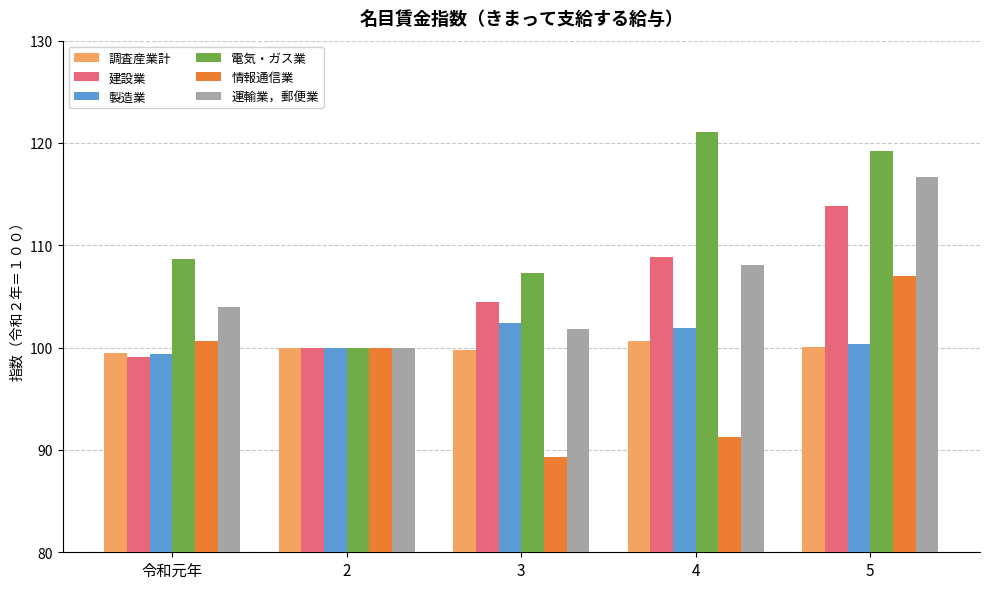

The value of 製造業 at 令和元年 is 131.0. True or false?

False